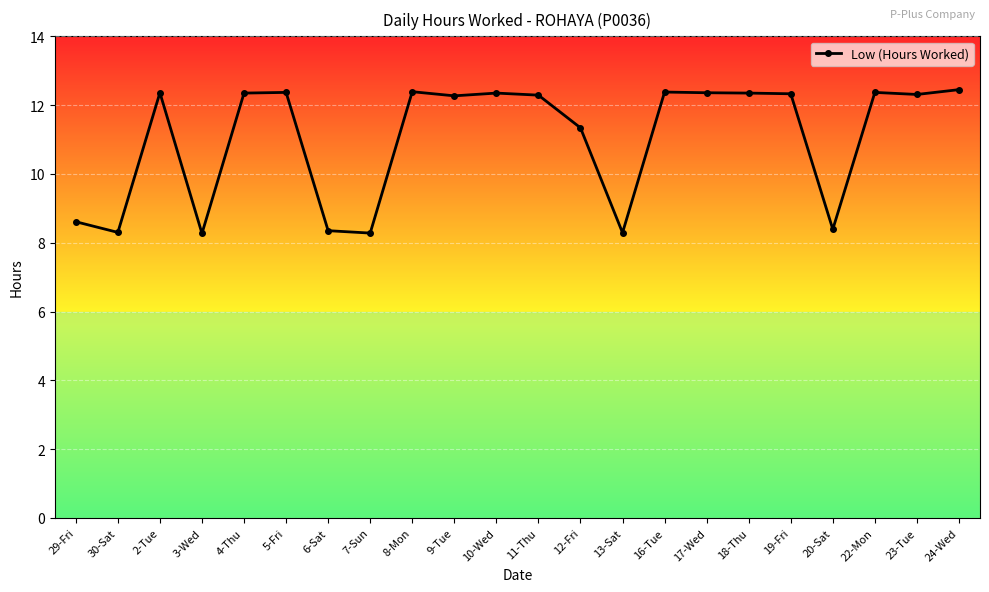

Where is the first local maximum?

2-Tue